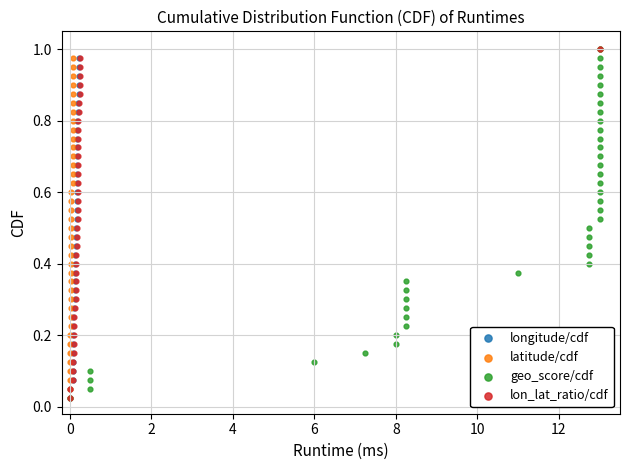

What are all the series names shown in the legend?

longitude/cdf, latitude/cdf, geo_score/cdf, lon_lat_ratio/cdf